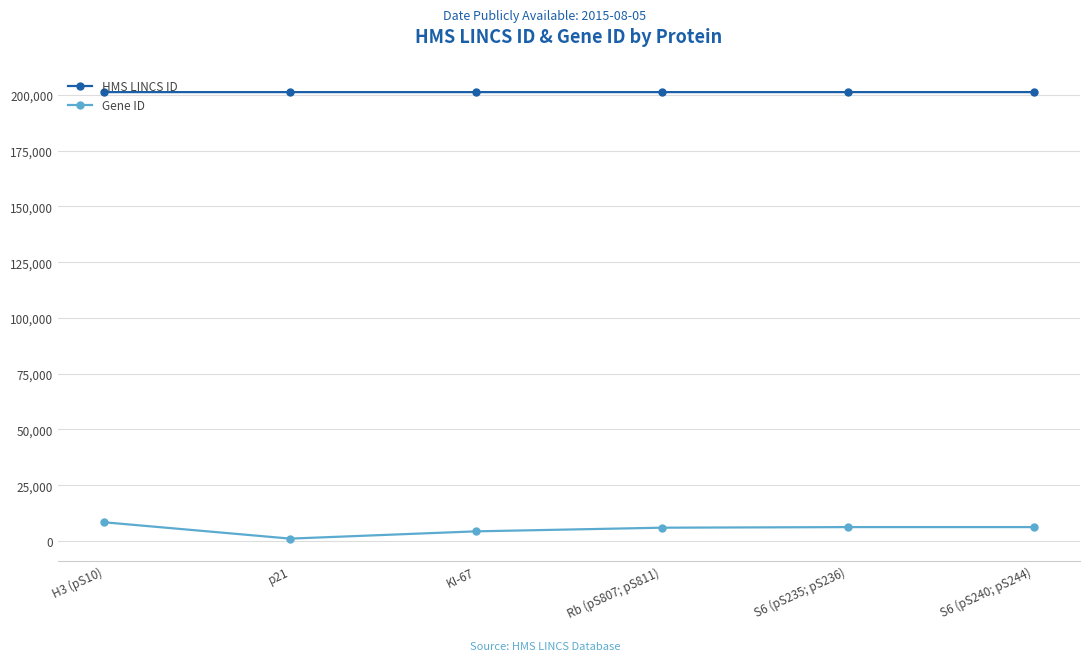

True or false: Gene ID and HMS LINCS ID cross at least once.

False